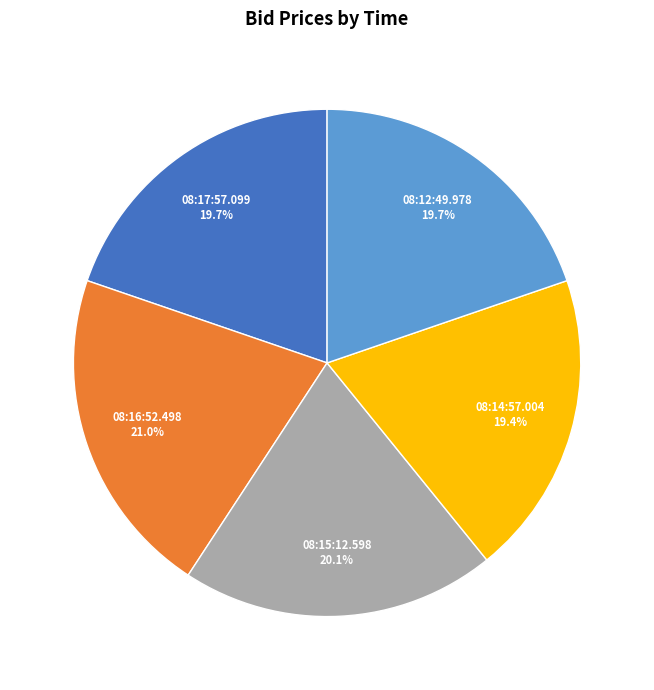

Is there any slice that represents more than half of the pie?

No